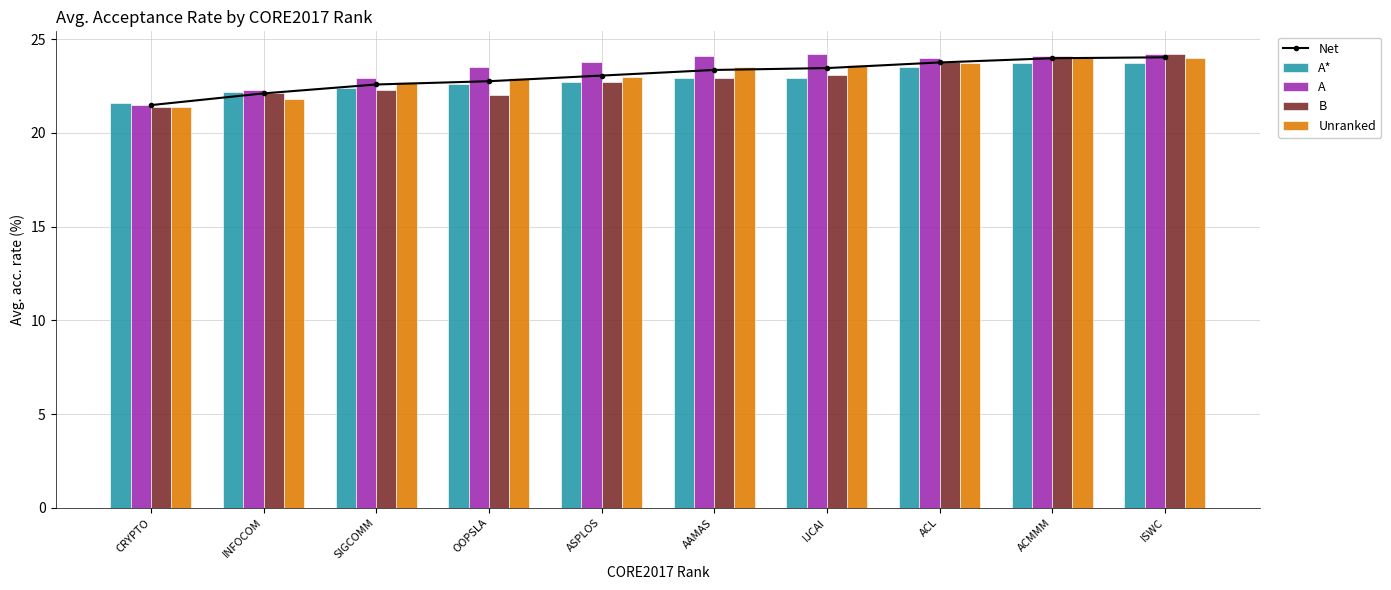

Reading left to right, list all the values displayed in this chart.

Net: CRYPTO=21.5	INFOCOM=22.1	SIGCOMM=22.6	OOPSLA=22.8	ASPLOS=23.1	AAMAS=23.4	IJCAI=23.4	ACL=23.8	ACMMM=24.0	ISWC=24.0
A*: CRYPTO=21.6	INFOCOM=22.2	SIGCOMM=22.4	OOPSLA=22.6	ASPLOS=22.7	AAMAS=22.9	IJCAI=22.9	ACL=23.5	ACMMM=23.7	ISWC=23.7
A: CRYPTO=21.5	INFOCOM=22.3	SIGCOMM=22.9	OOPSLA=23.5	ASPLOS=23.8	AAMAS=24.1	IJCAI=24.2	ACL=24.0	ACMMM=24.1	ISWC=24.2
B: CRYPTO=21.4	INFOCOM=22.1	SIGCOMM=22.3	OOPSLA=22.0	ASPLOS=22.7	AAMAS=22.9	IJCAI=23.1	ACL=23.8	ACMMM=24.1	ISWC=24.2
Unranked: CRYPTO=21.4	INFOCOM=21.8	SIGCOMM=22.7	OOPSLA=22.9	ASPLOS=23.0	AAMAS=23.5	IJCAI=23.6	ACL=23.7	ACMMM=24.0	ISWC=24.0